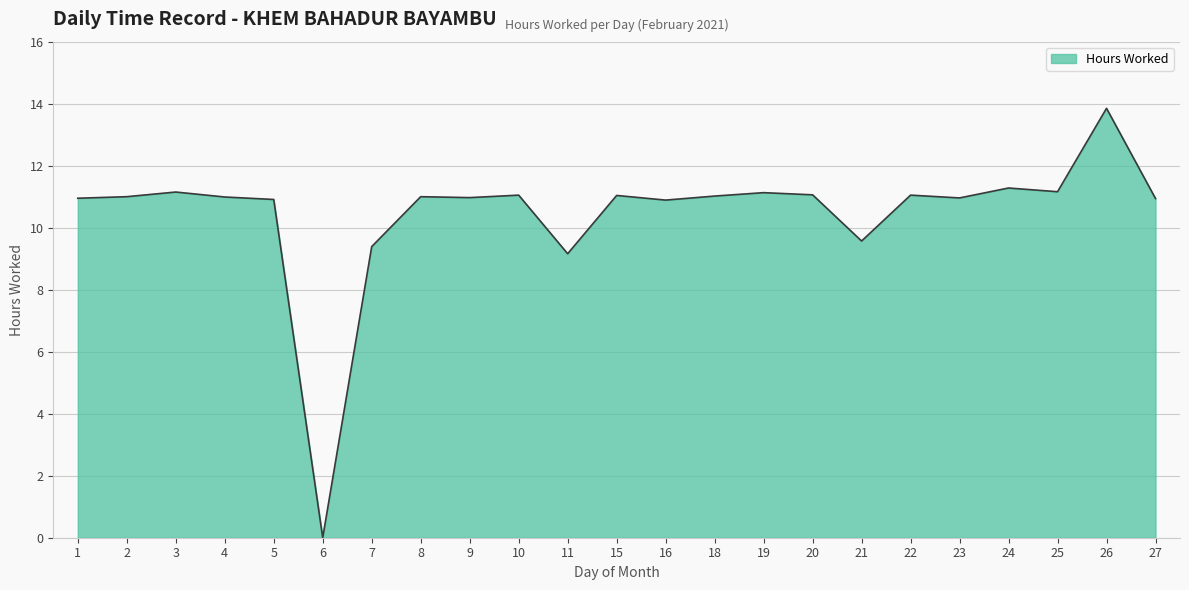

How many categories are shown in the chart?

23